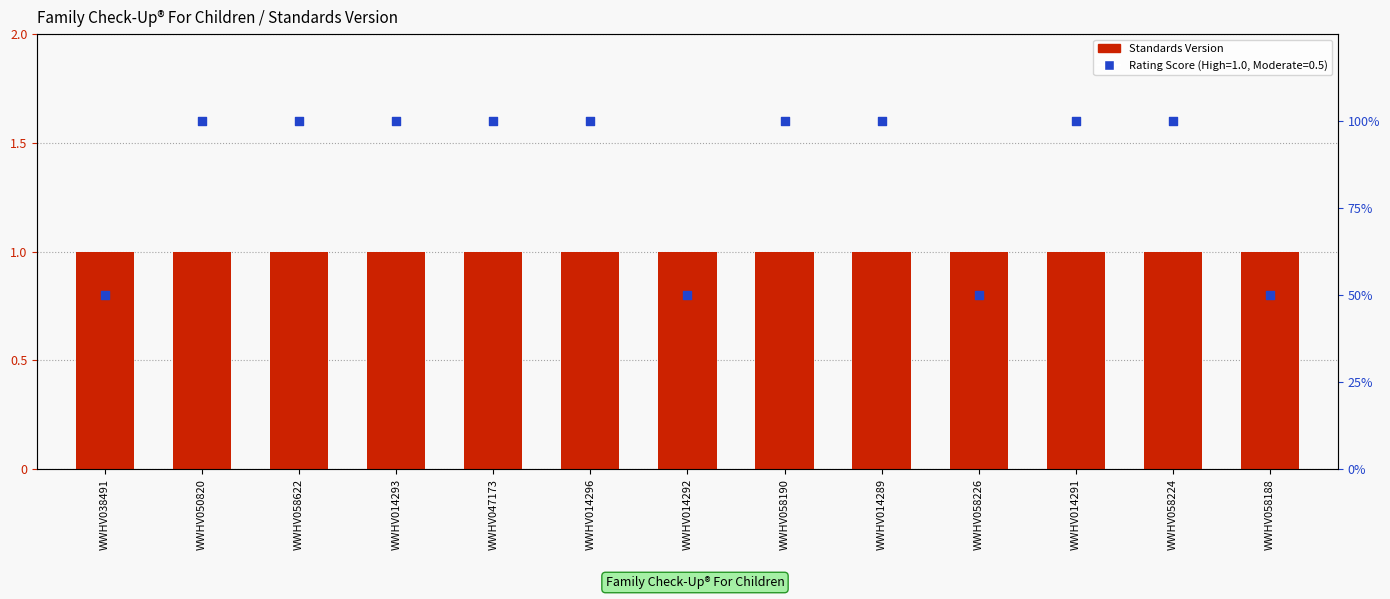

Is the value of Standards Version at WWHV014289 greater than the value of Rating Score at WWHV014292?

Yes